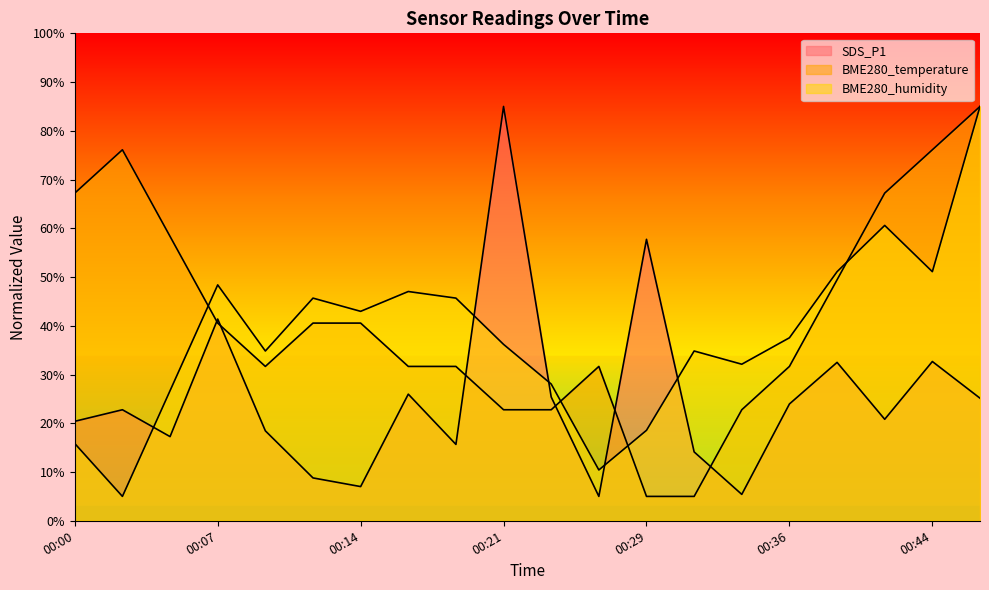

Between 00:29 and 00:02, which is larger?

00:29